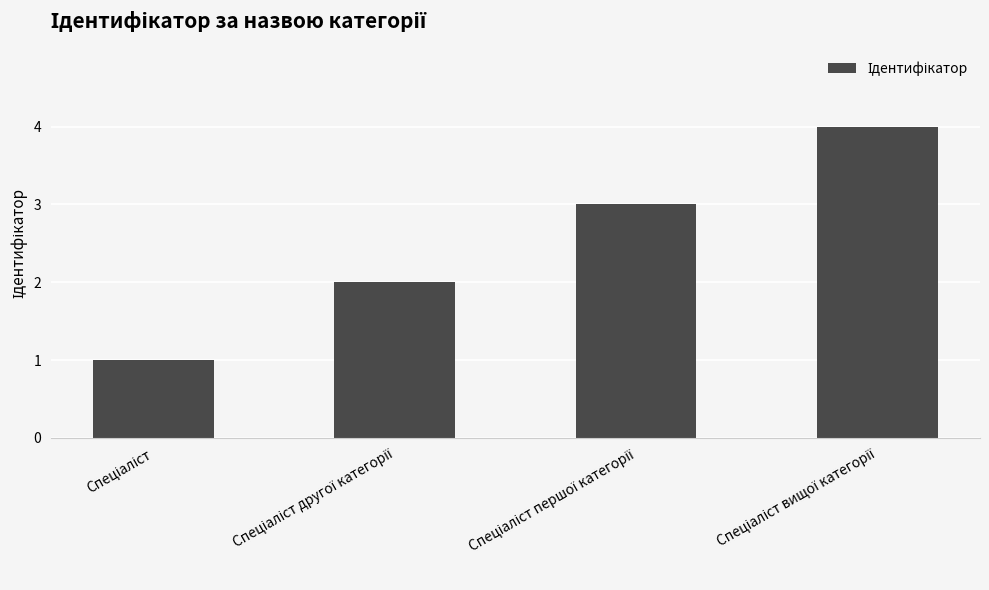

What is the sum of all values?

10